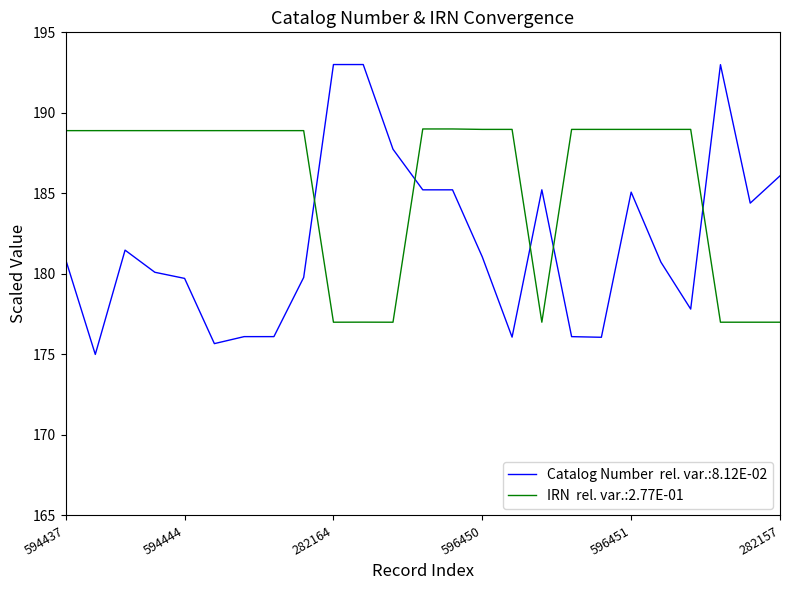

What is the smallest value displayed?

175.0